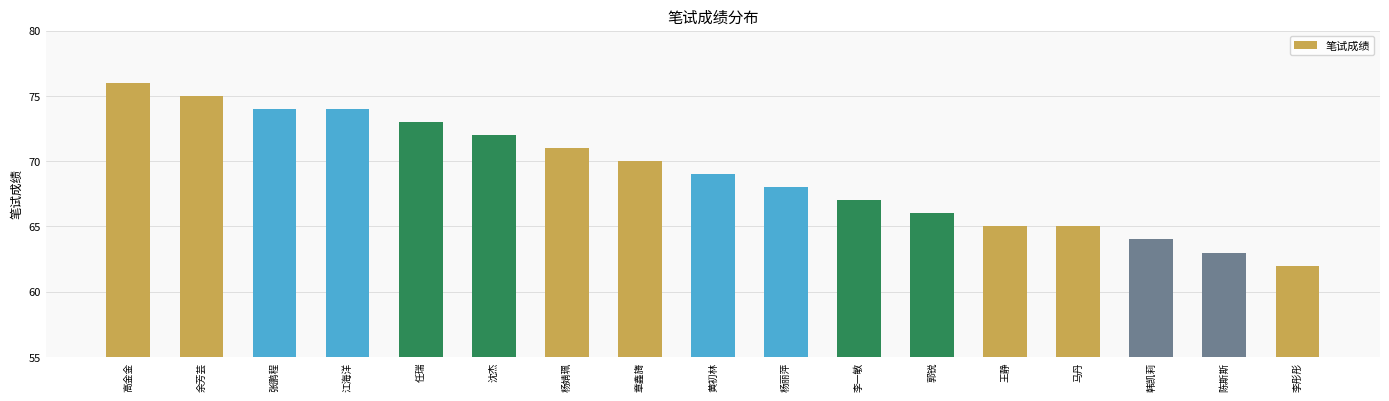

How many series are shown in this chart?

1